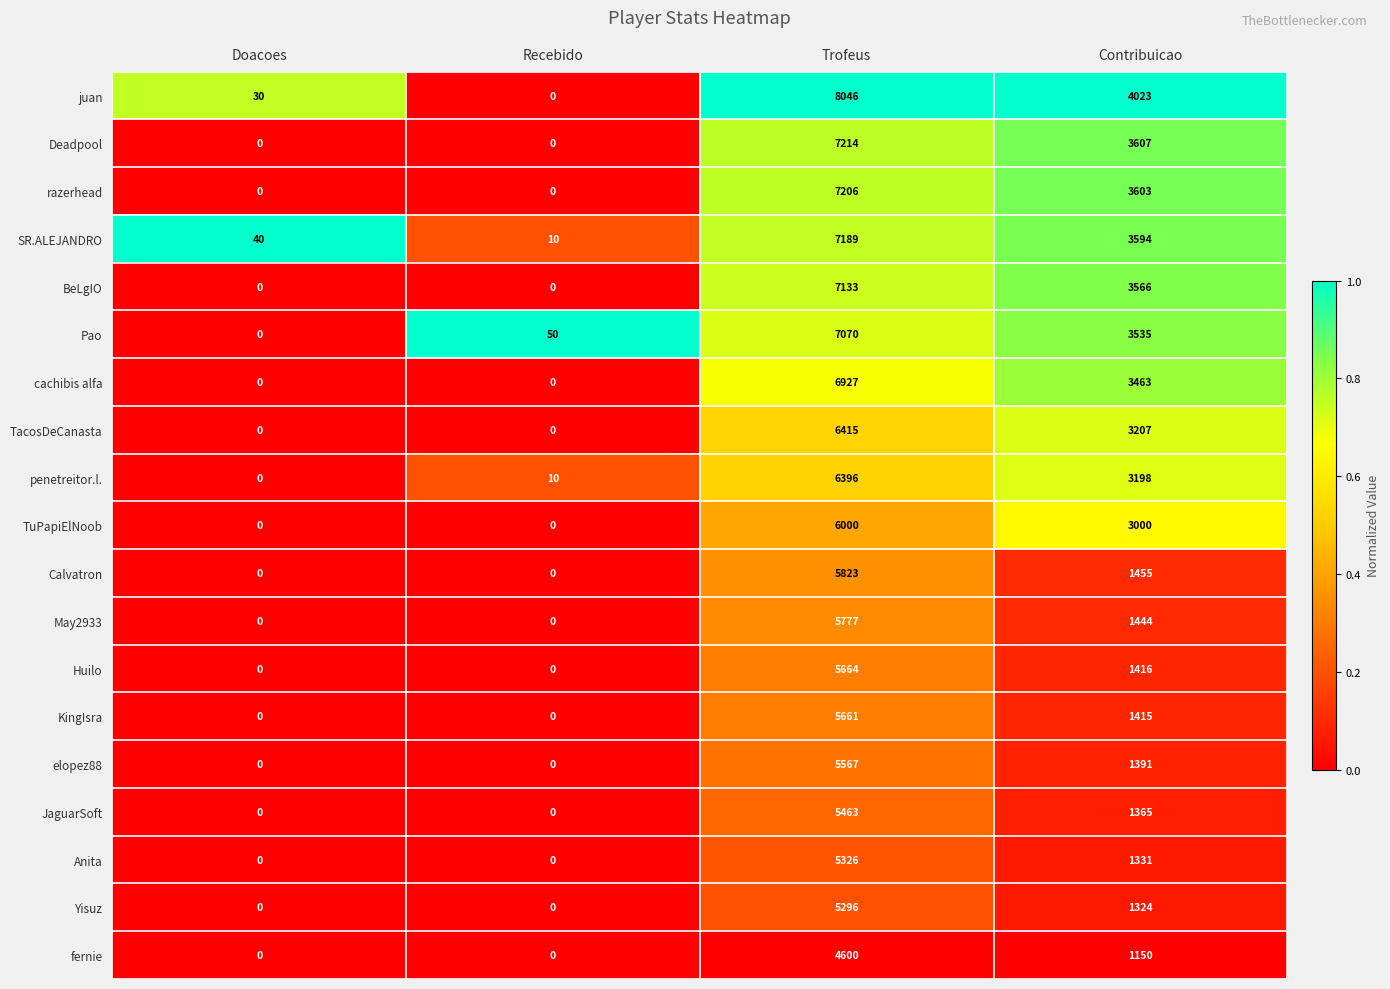

Count the JaguarSoft values in the range 0 to 5463.

4